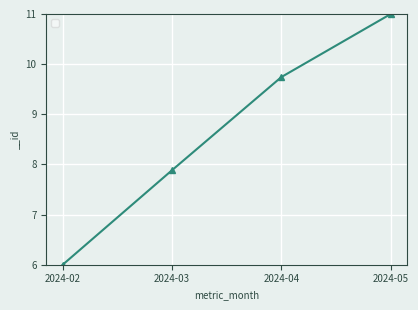

Is it true that the value at 2024-04 is 5.3?

False